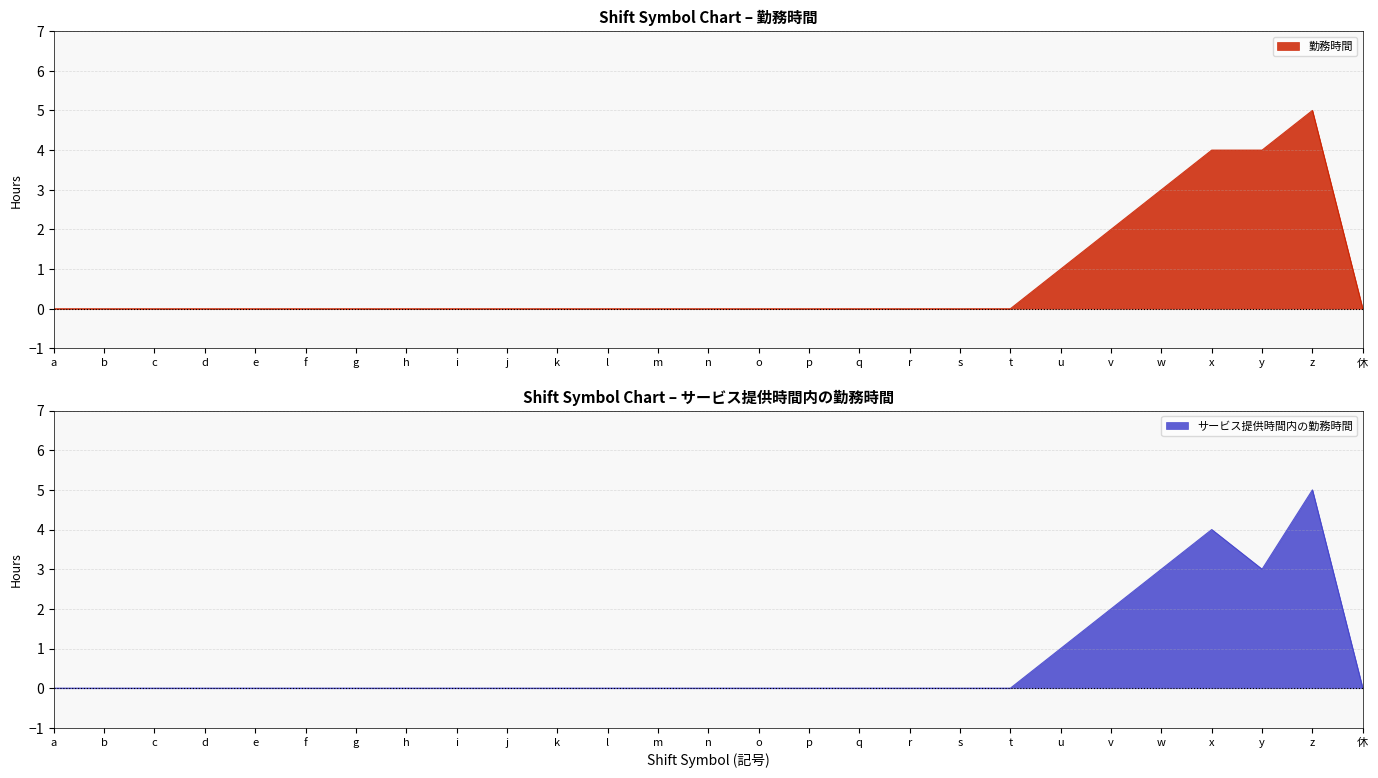

Where is 勤務時間 nearest to the value 2?

v